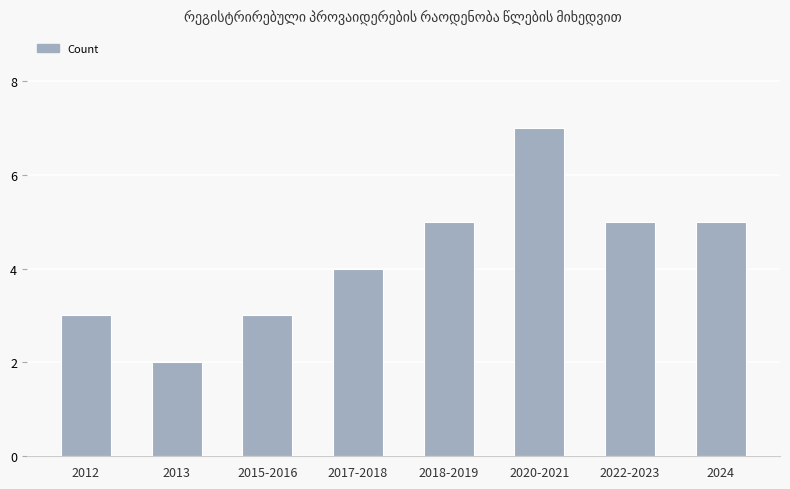

At which category does the chart reach its peak across all series?

2020-2021